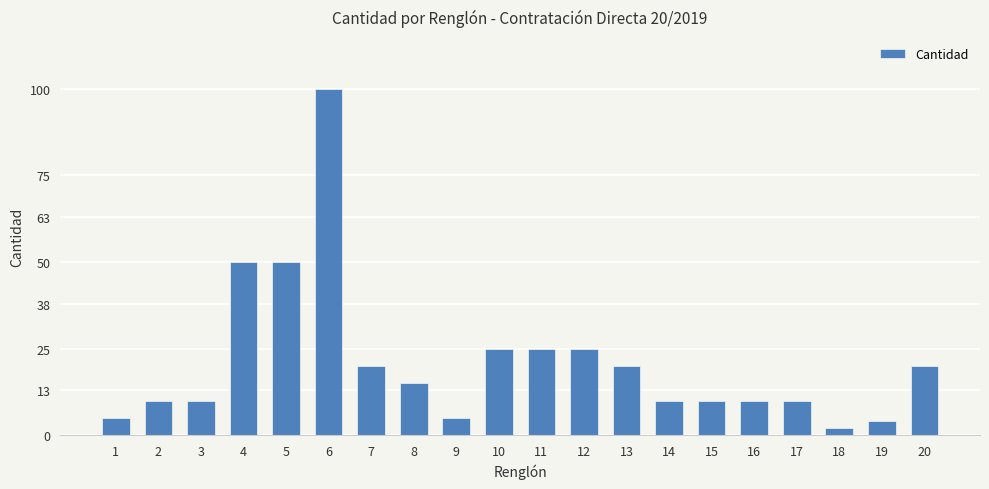

What is the sum of all values?

426